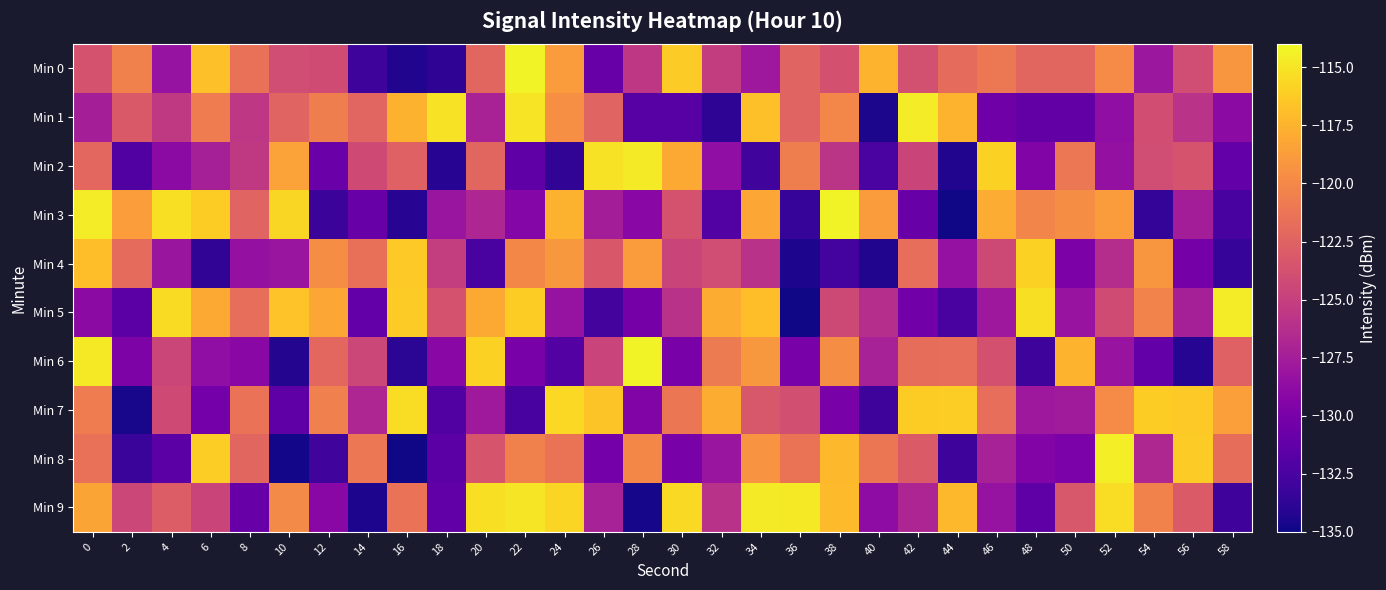

What is the smallest value displayed?

-134.9